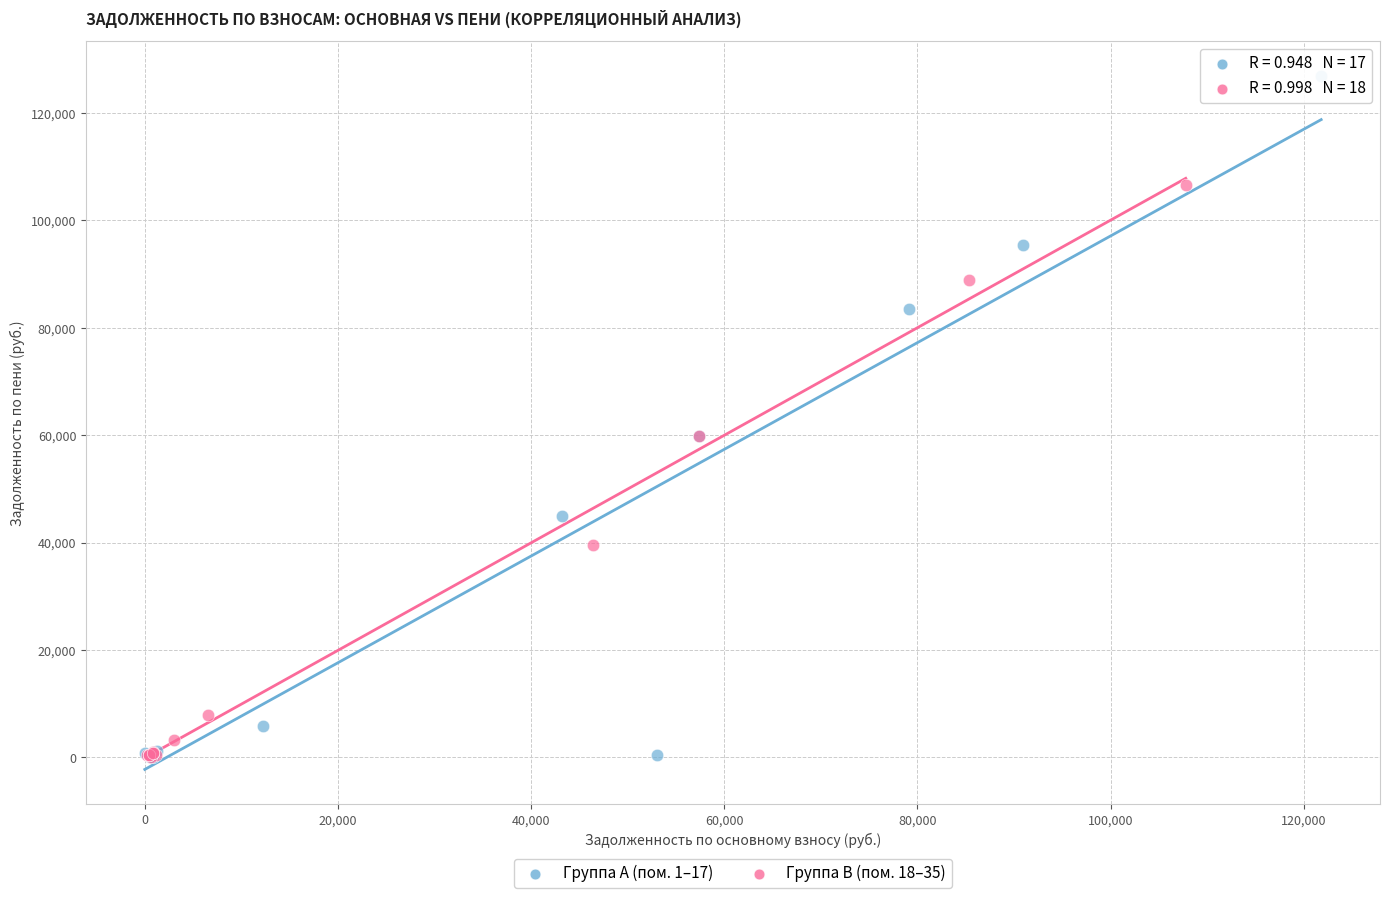

Which series contains the highest Y value?

Группа A (пом. 1–17)